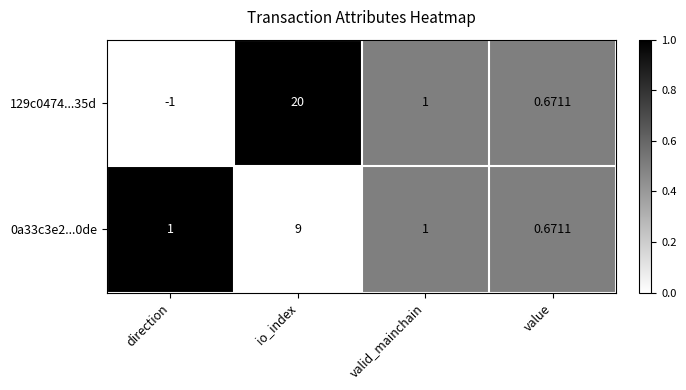

At which category is the sum across all series the highest?

io_index